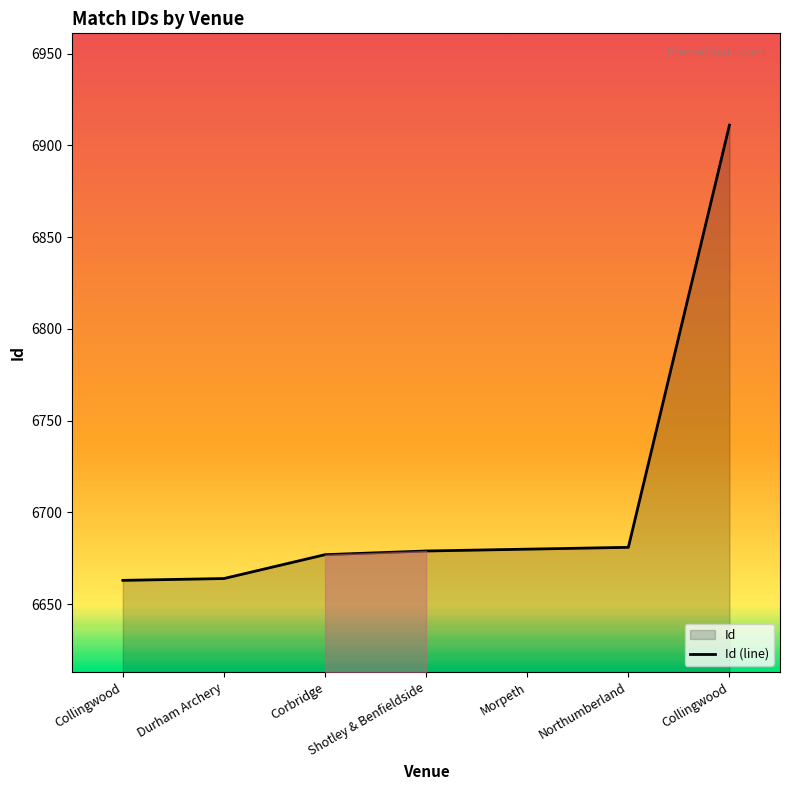

Does the chart display data point markers on the line(s)?

No